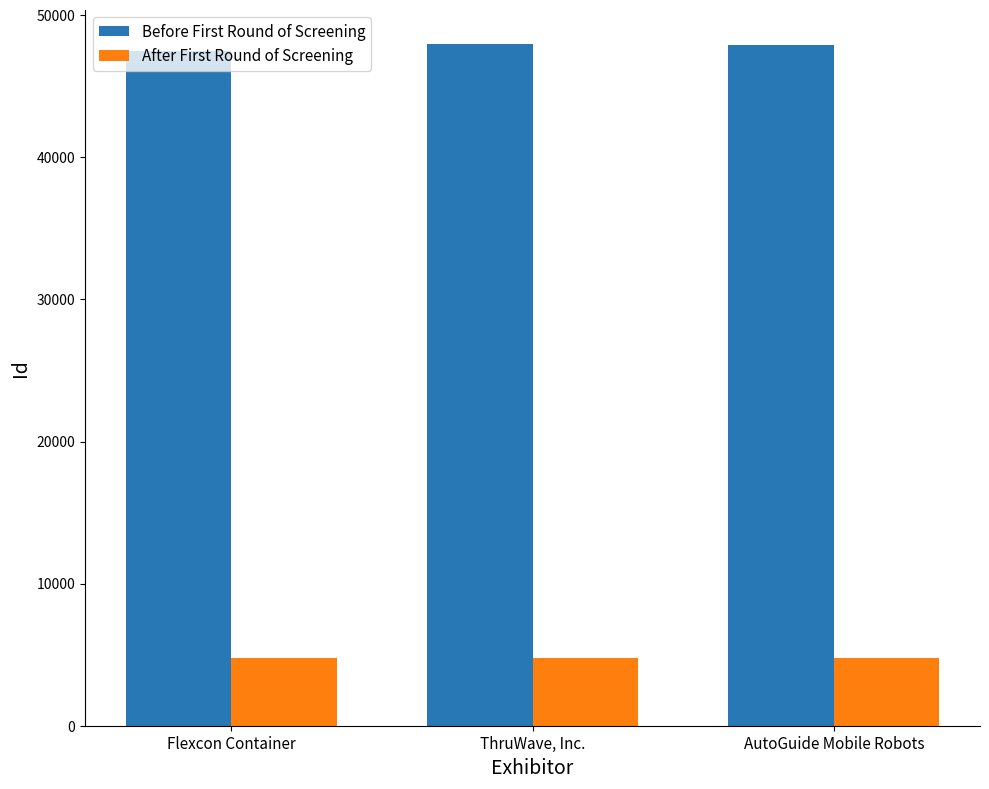

Where does the Before First Round of Screening series first go above 47881?

ThruWave, Inc.